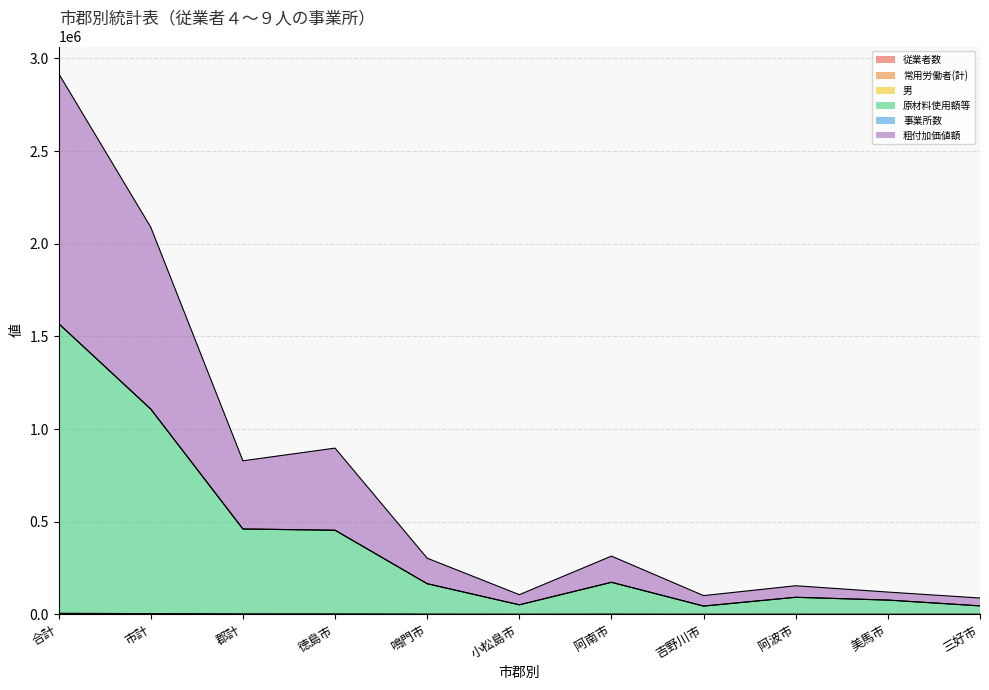

True or false: 従業者数 has more than 0 points higher than both neighbors.

True